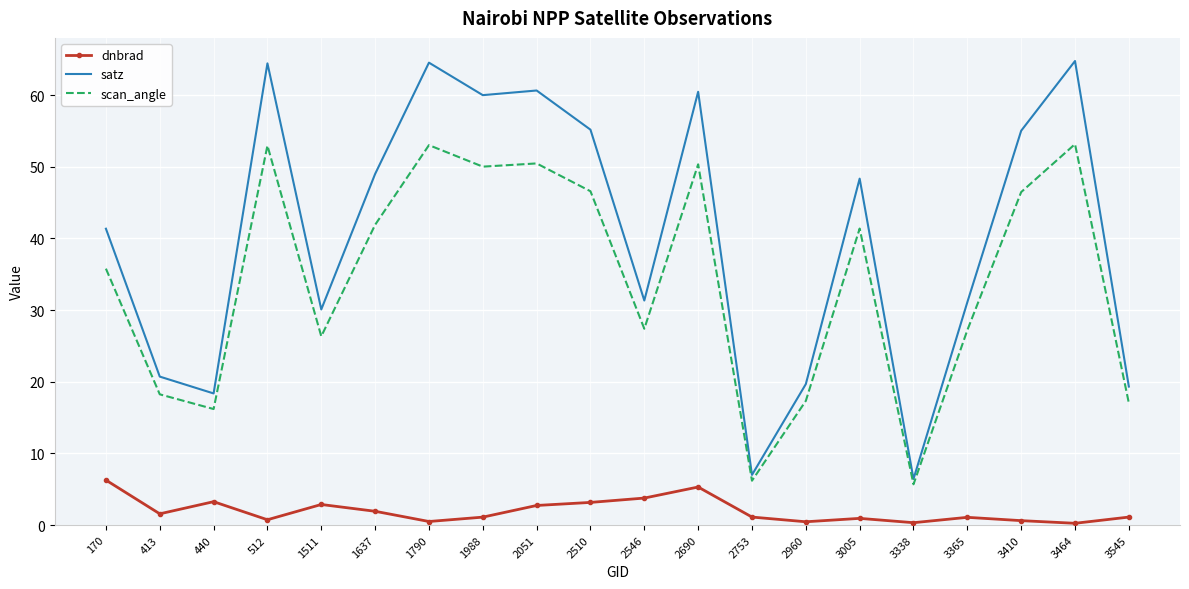

The scan_angle series shows 27.2 at 3365. True or false?

True